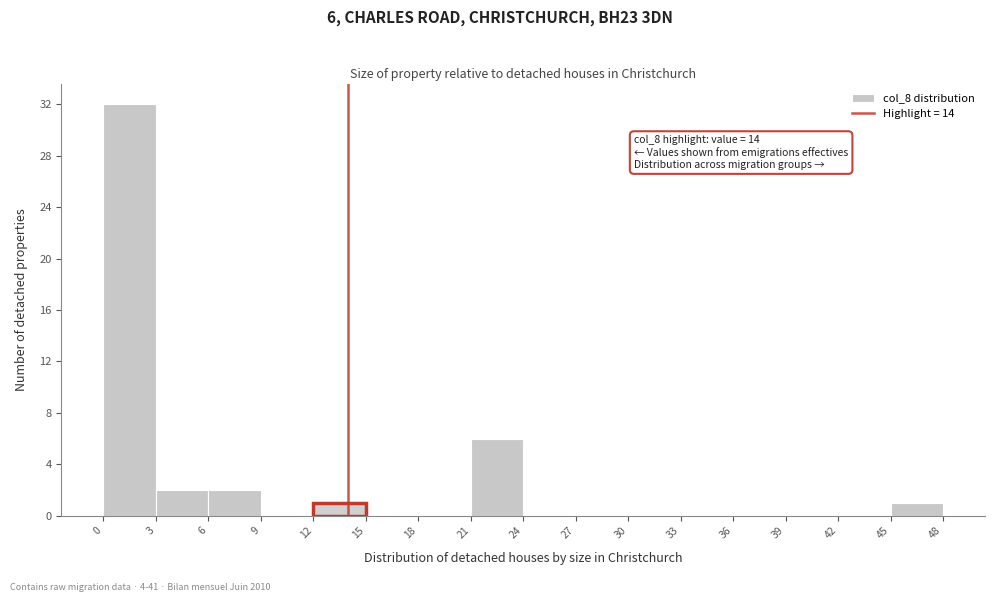

Which range on the x-axis has the tallest bar?

0 to 3